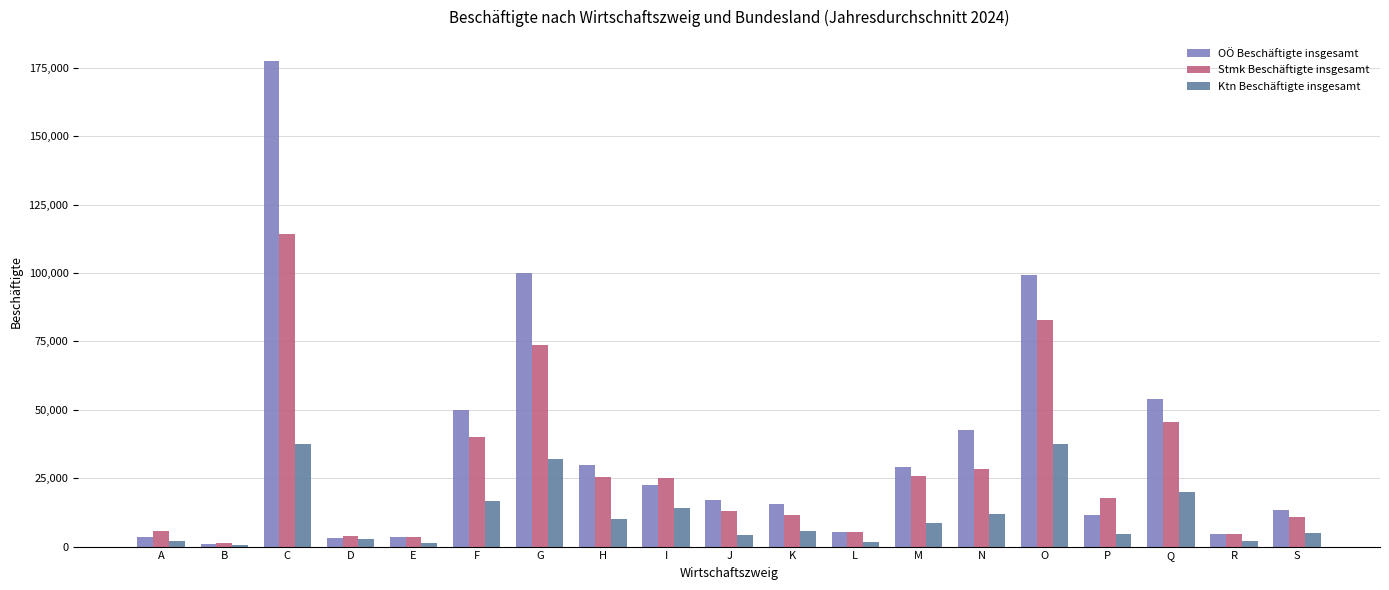

What is the greatest value displayed?

177307